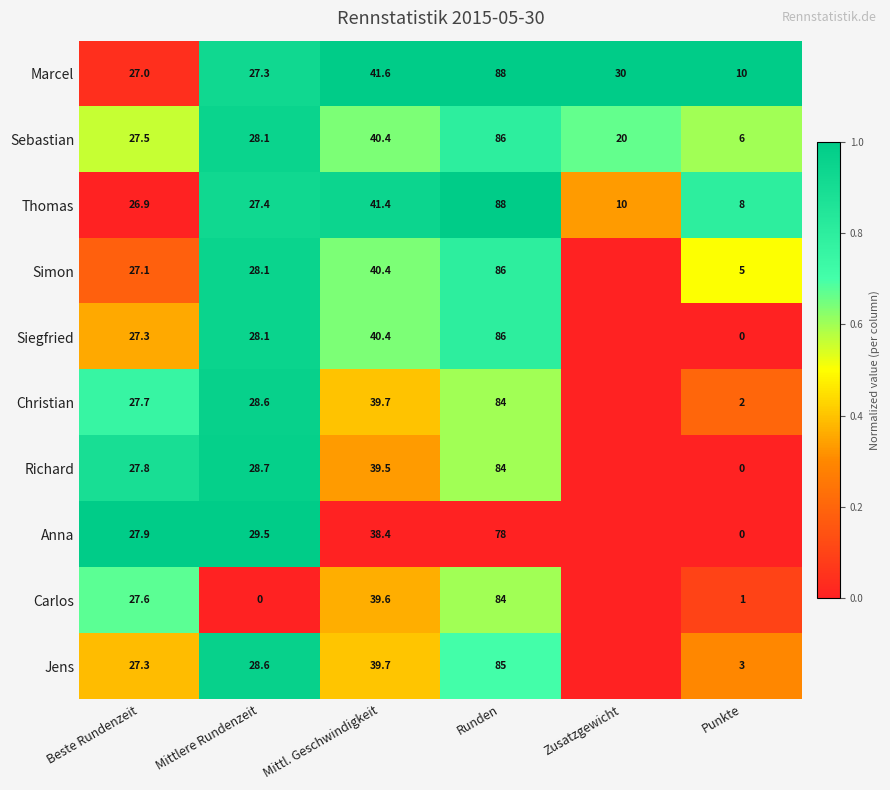

What is the sum of the Richard values at Beste Rundenzeit and Mittl. Geschwindigkeit?

67.3